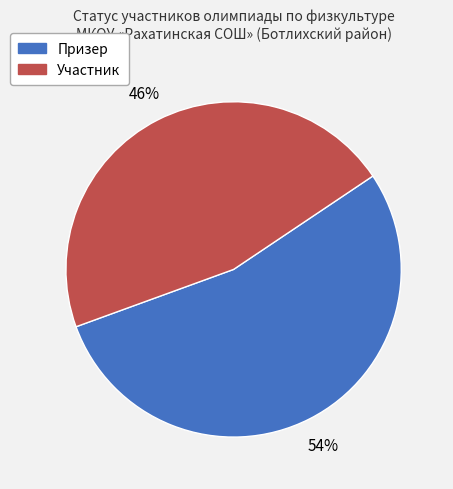

Is Призер the majority of the pie?

Yes